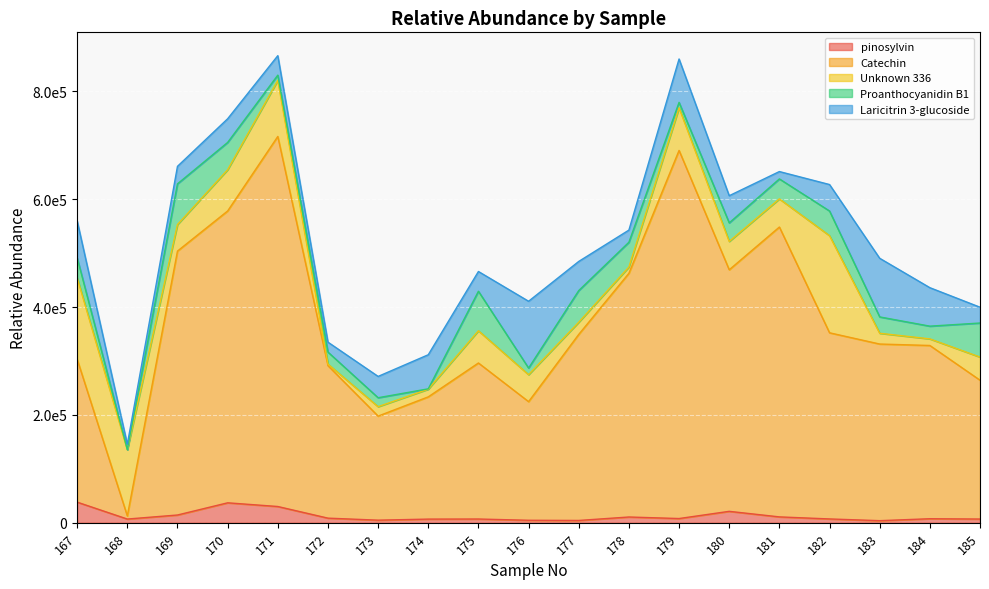

True or false: Proanthocyanidin B1 has more than 2 interior local peaks.

True